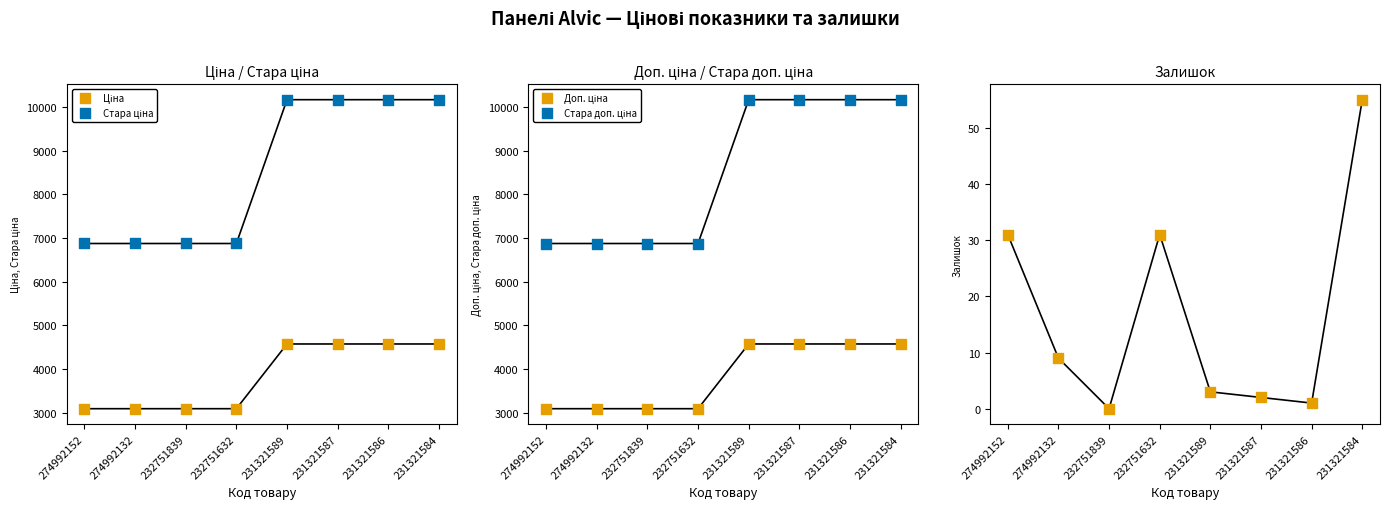

Which series has the largest total across all categories?

Стара ціна